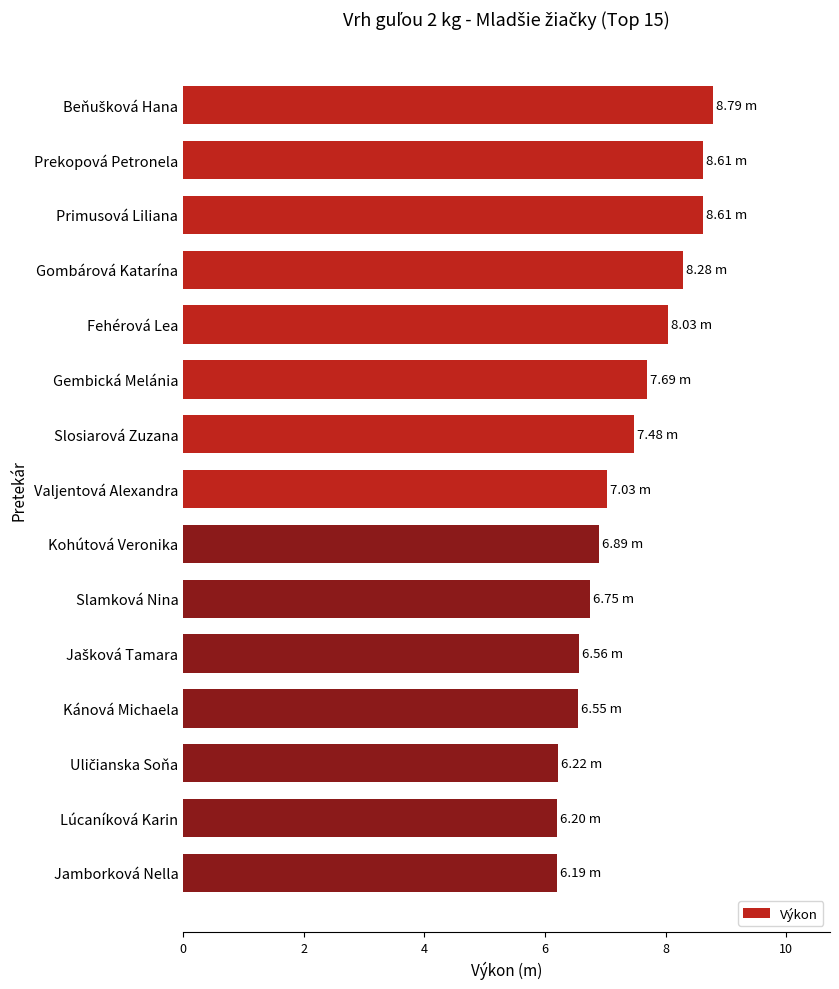

What is the difference between the values at Jamborková Nella and Prekopová Petronela?

2.4